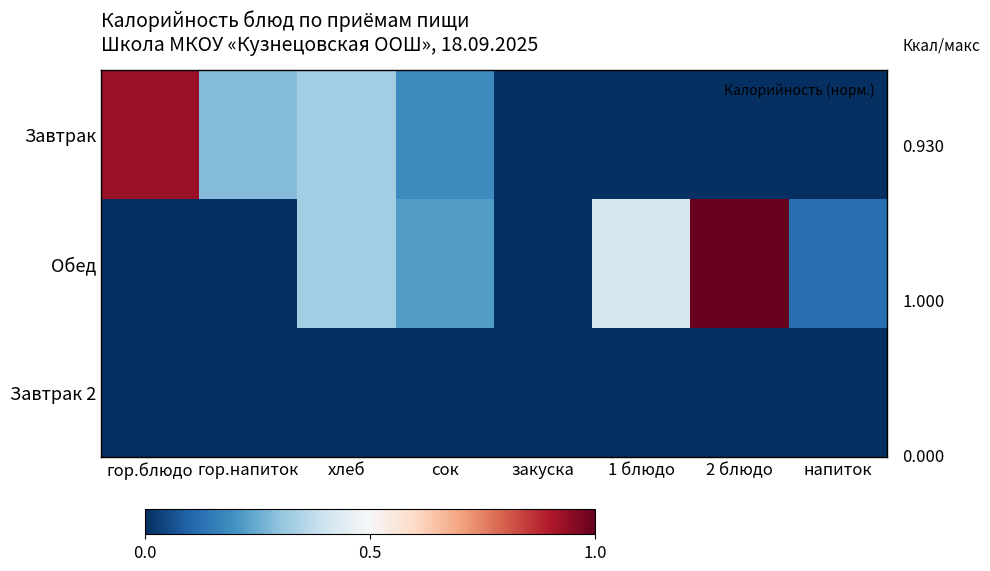

Which series has the largest range (max minus min)?

Обед